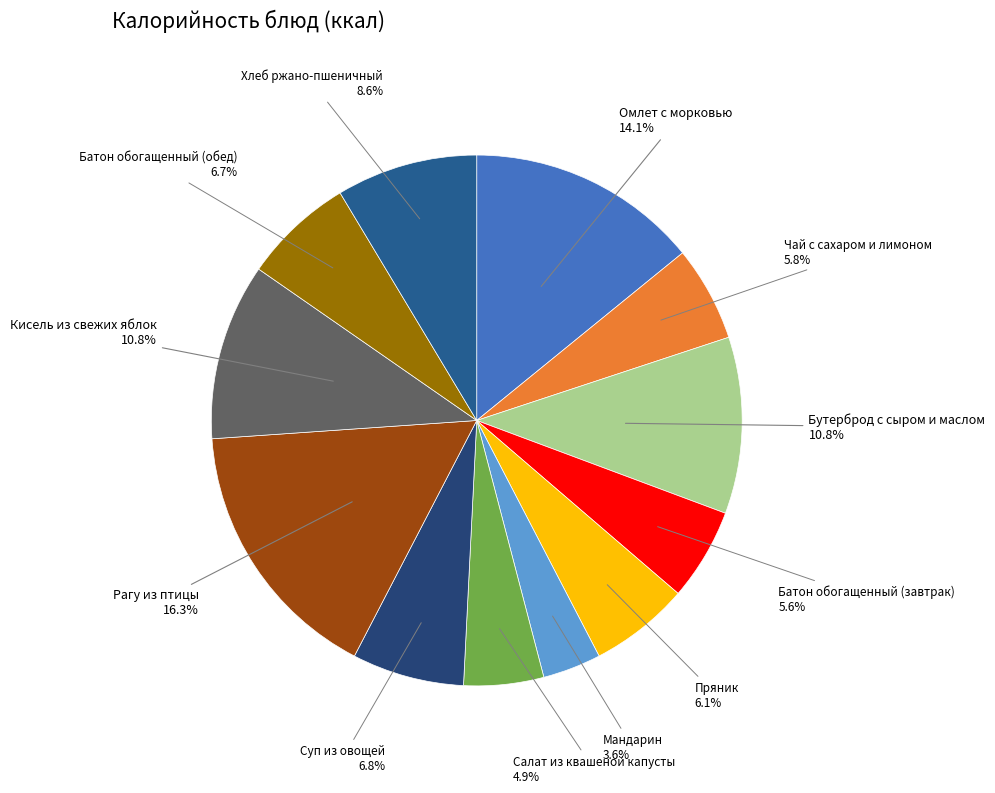

Approximately how many times larger is the value at Чай с сахаром и лимоном compared to Мандарин?

1.6